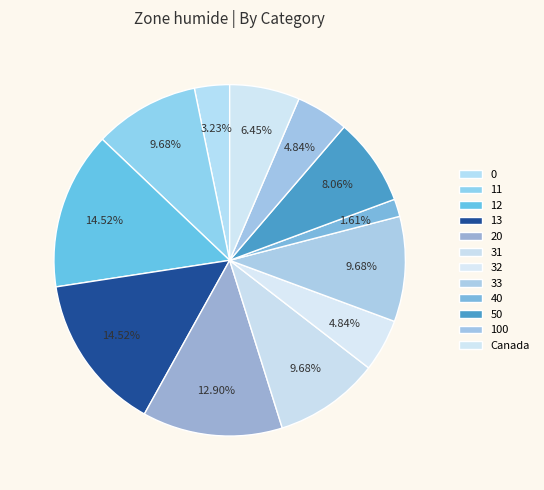

How many segments does this pie chart have?

12